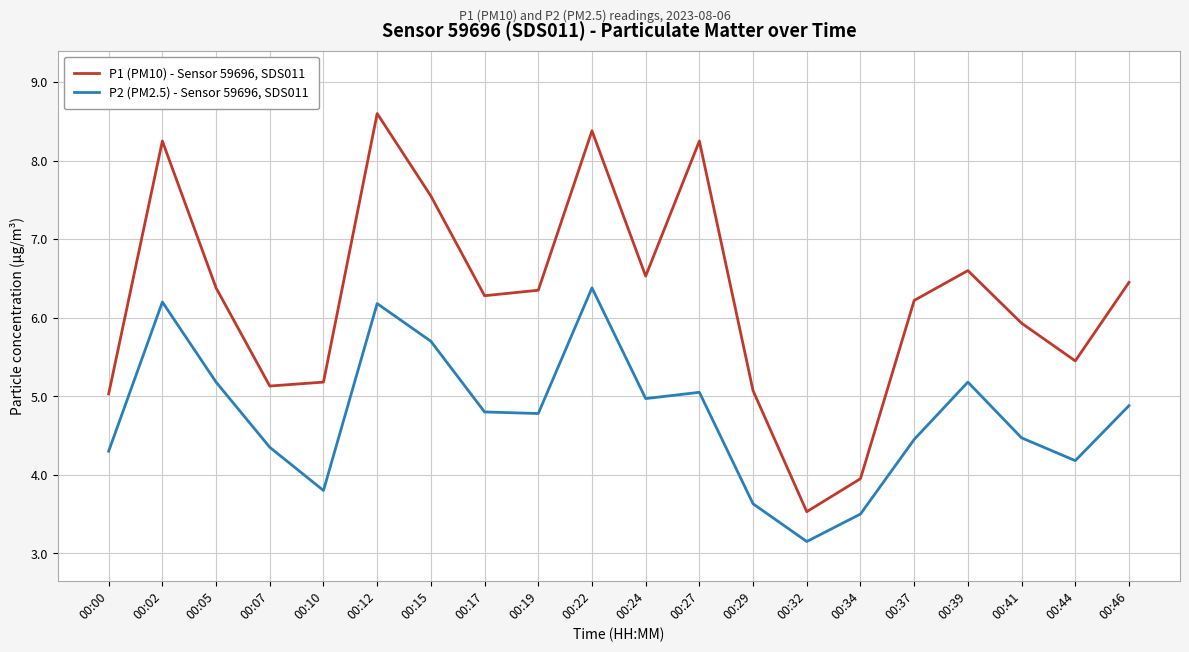

Where is P1 (PM10) - Sensor 59696, SDS011 nearest to the value 6?

00:41